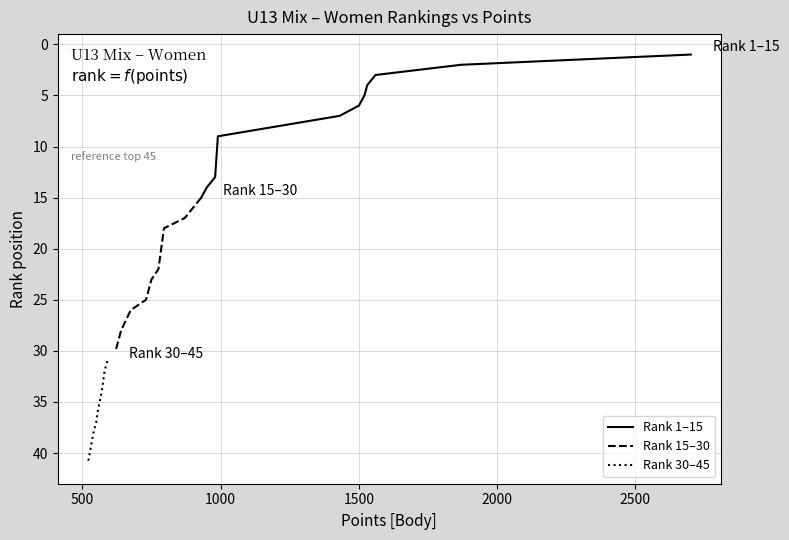

What are all the series names shown in the legend?

Rank 1–15, Rank 15–30, Rank 30–45